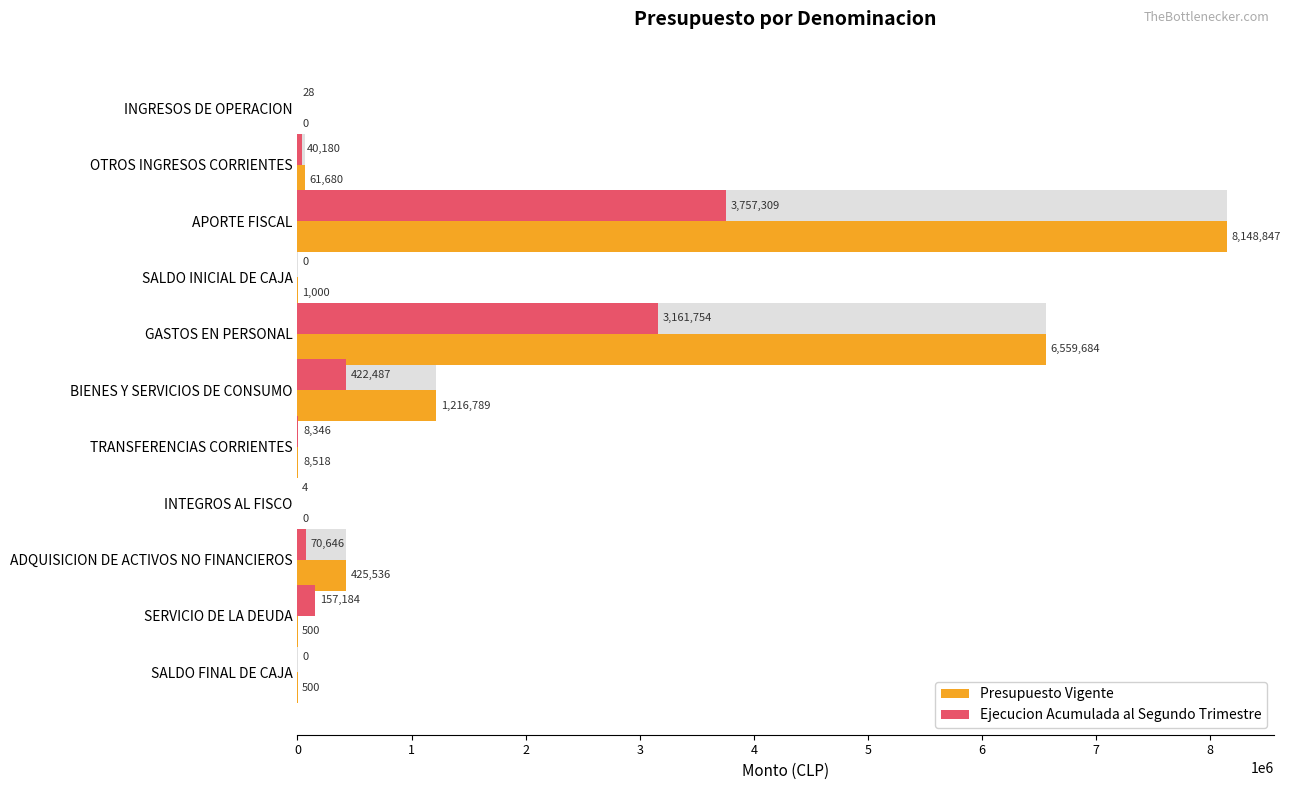

What are all the series names shown in the legend?

Presupuesto Vigente, Ejecucion Acumulada al Segundo Trimestre